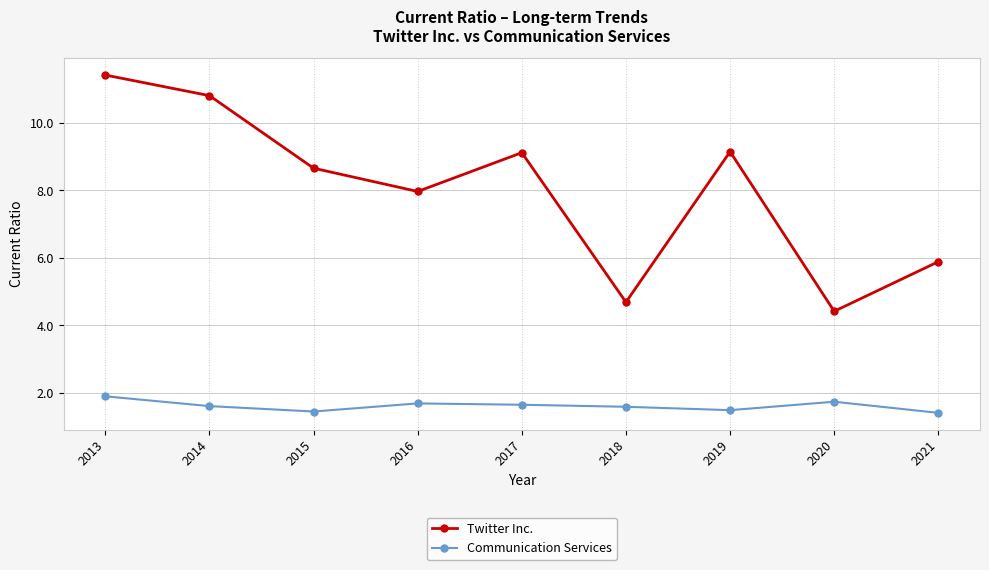

How many distinct data groups are displayed?

2